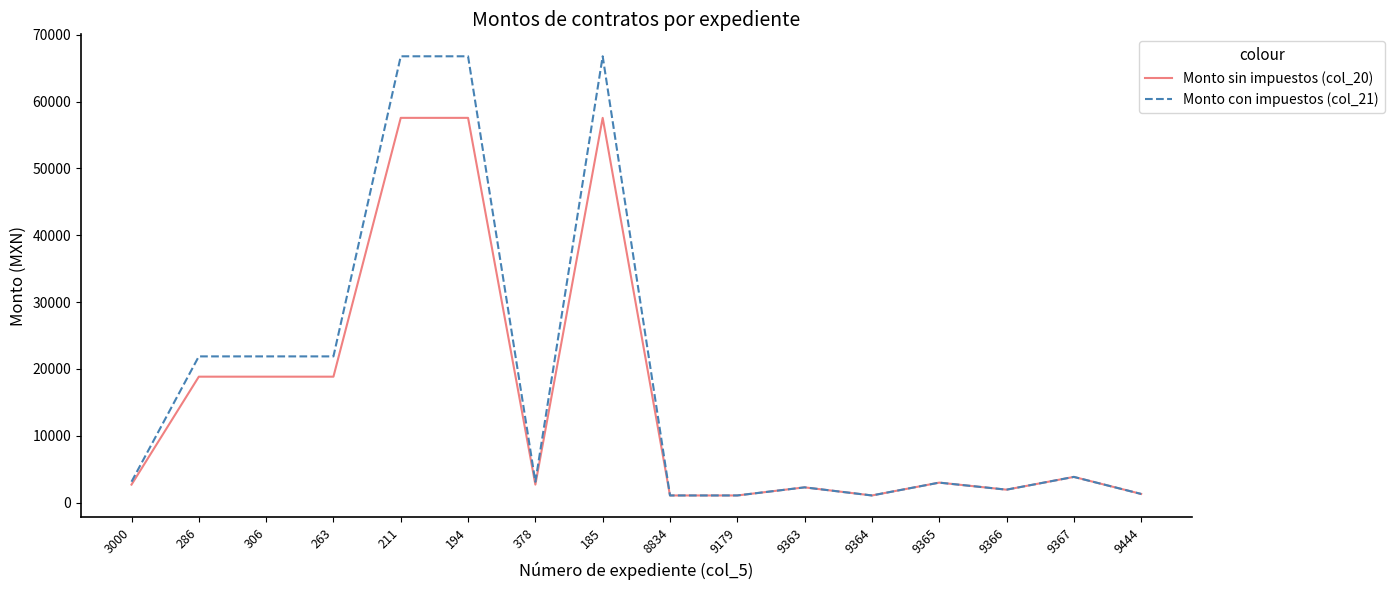

What is the maximum value shown in the chart?

66784.8